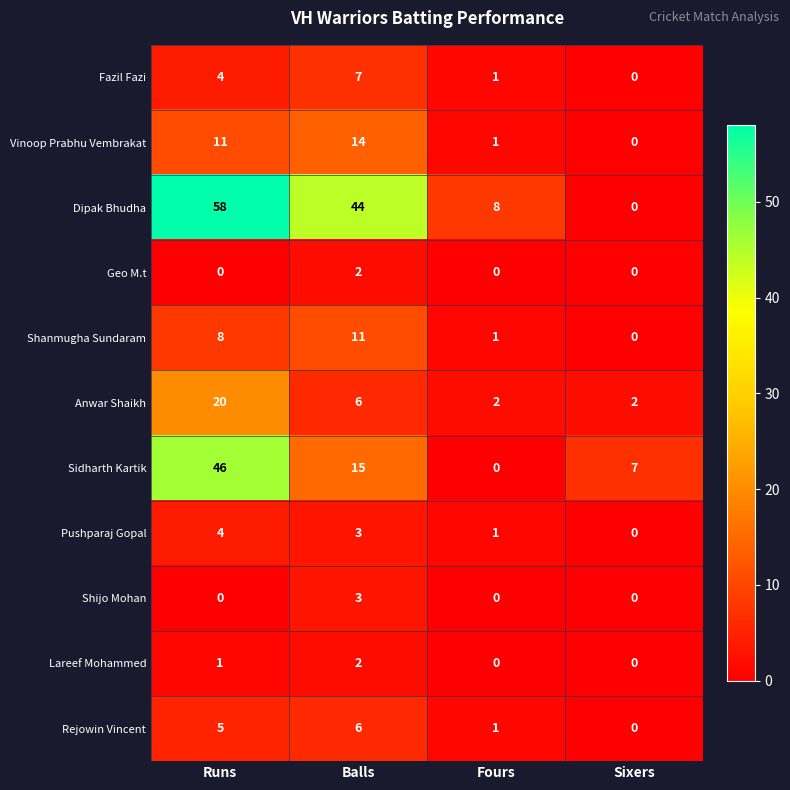

Which series has the largest range (max minus min)?

Dipak Bhudha